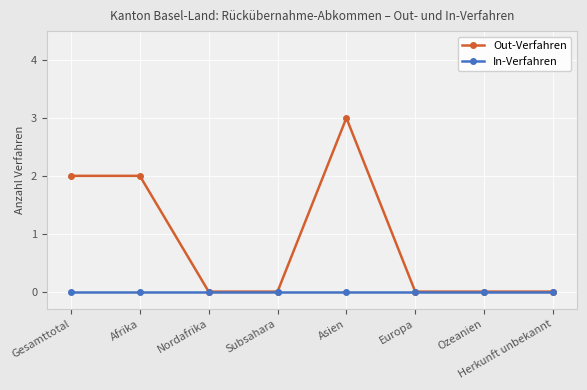

Is this an area chart (filled region under the line)?

No